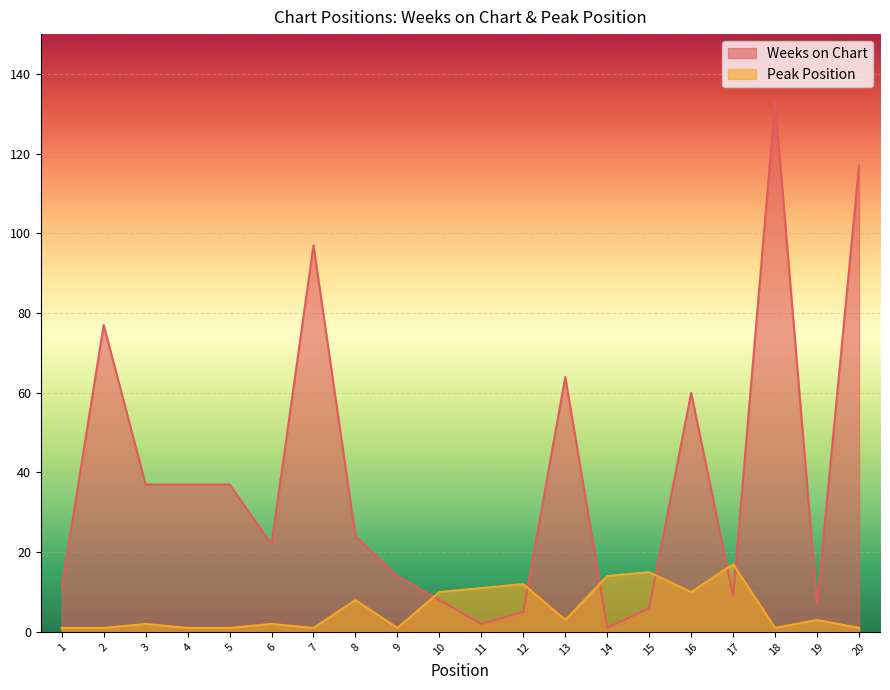

What is the value of the Peak Position point at the 5th from the left?

1